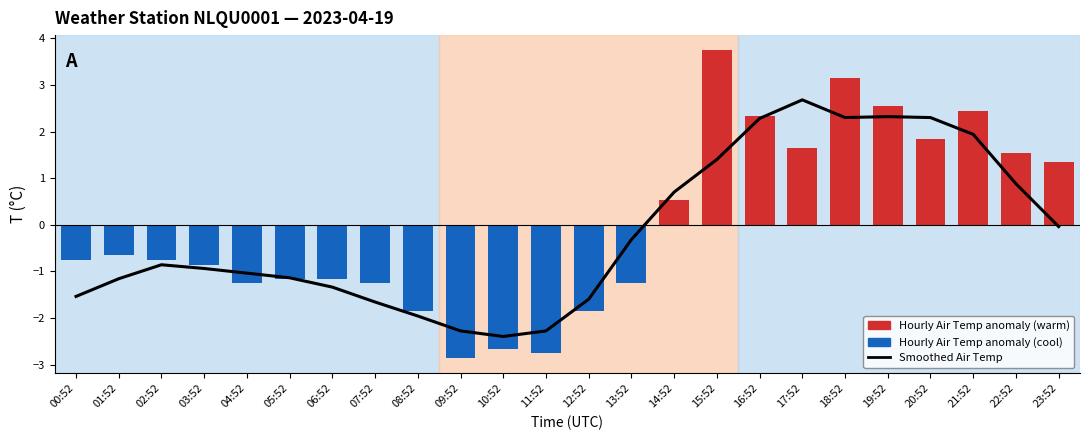

What value does the Hourly Air Temp anomaly series have at 09:52?

-2.9